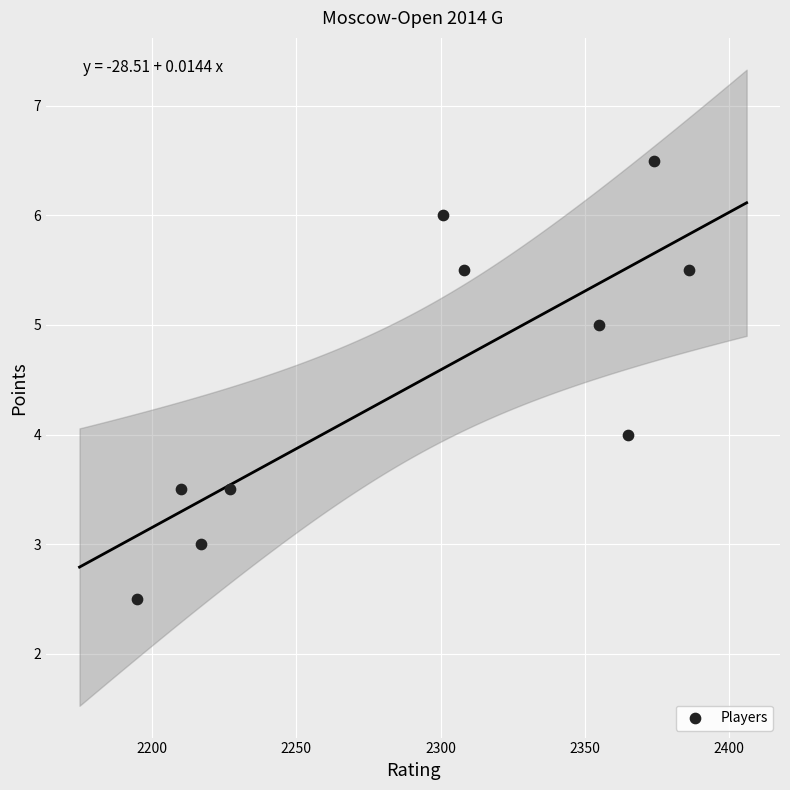

What is the range of X values (max minus min)?

191.0